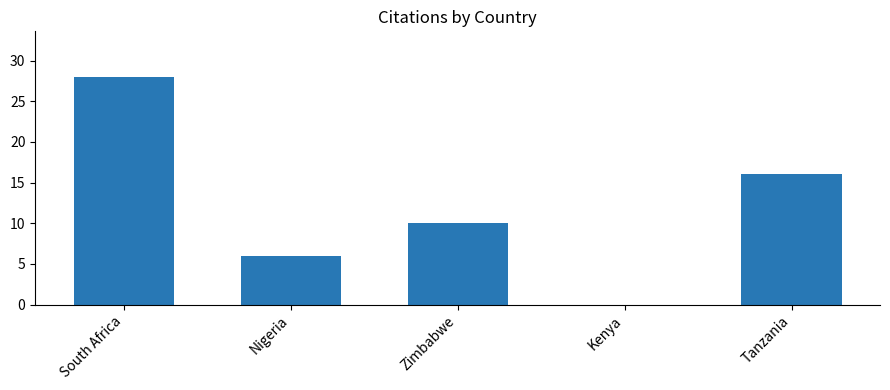

How many categories are shown in the chart?

5